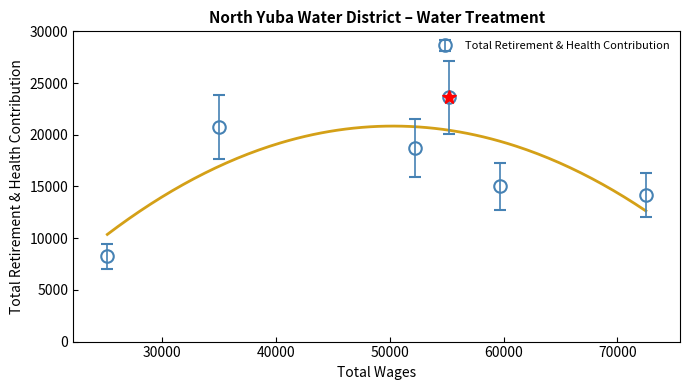

What is the value of the Total Retirement & Health Contribution point at the 6th from the left?

14187